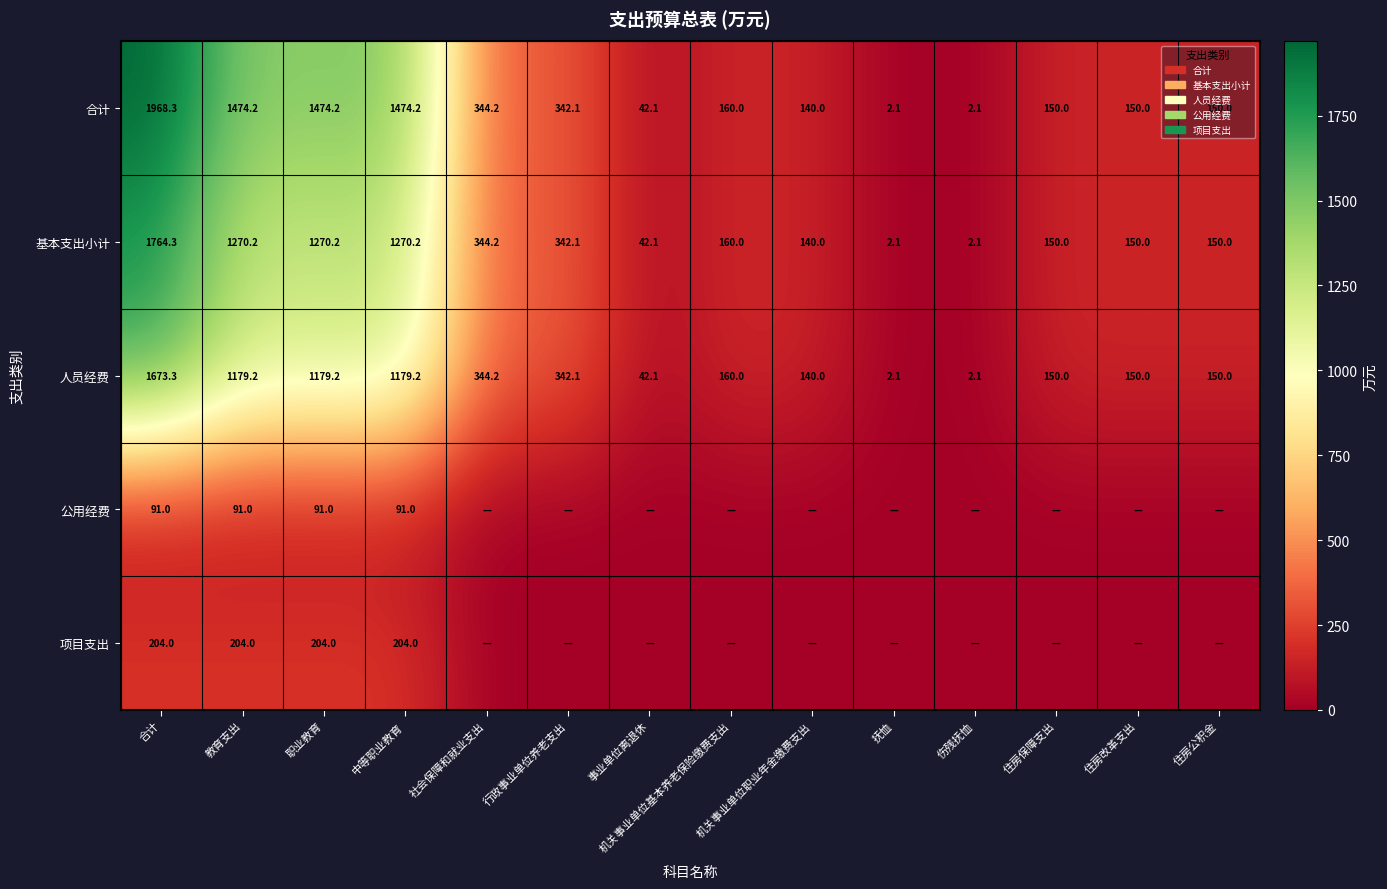

What is the total value across all series at 职业教育?

4218.6